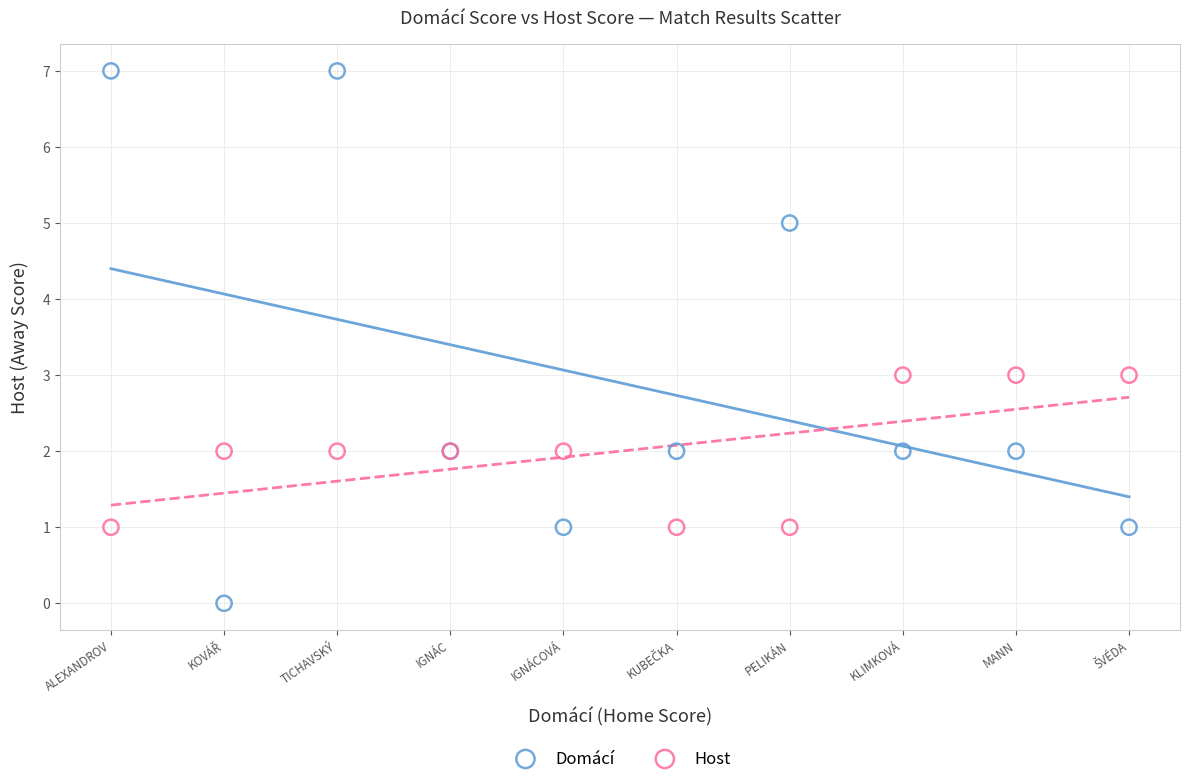

Which series reaches the minimum Y coordinate?

Domácí